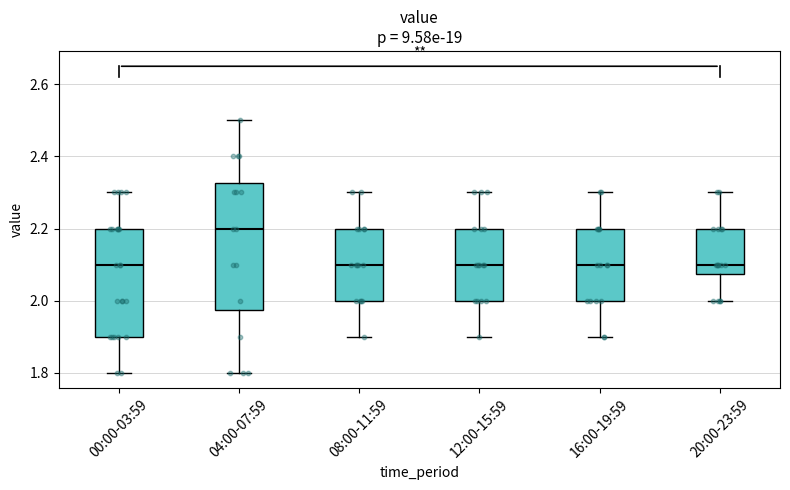

Reading left to right, transcribe this box plot: for each box, give where its median line is, the range the box spans, and where its two whiskers end, as read against the y-axis. The values are not printed on the chart, so give them approximately, as read against the axis.

00:00-03:59: median 2.10, box 1.90 to 2.20, whiskers 1.80 to 2.30
04:00-07:59: median 2.20, box 1.98 to 2.32, whiskers 1.80 to 2.50
08:00-11:59: median 2.10, box 2.00 to 2.20, whiskers 1.90 to 2.30
12:00-15:59: median 2.10, box 2.00 to 2.20, whiskers 1.90 to 2.30
16:00-19:59: median 2.10, box 2.00 to 2.20, whiskers 1.90 to 2.30
20:00-23:59: median 2.10, box 2.08 to 2.20, whiskers 2.00 to 2.30